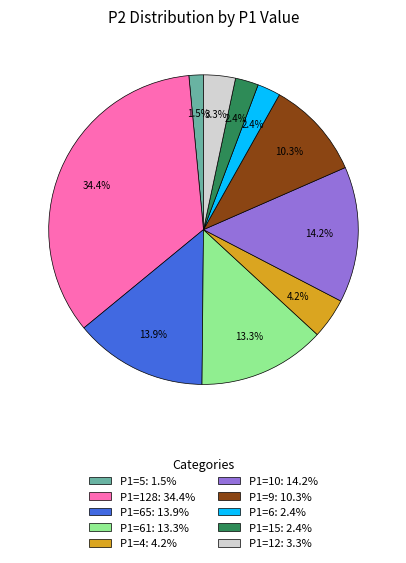

Between P1=12: 3.3% and P1=5: 1.5%, which is larger?

P1=12: 3.3%